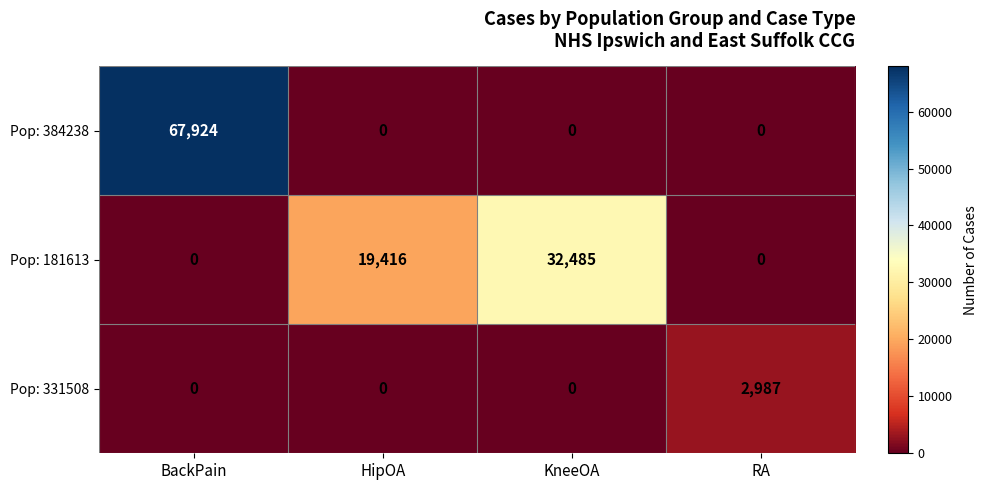

What is the sum of all Pop: 384238 values?

67924